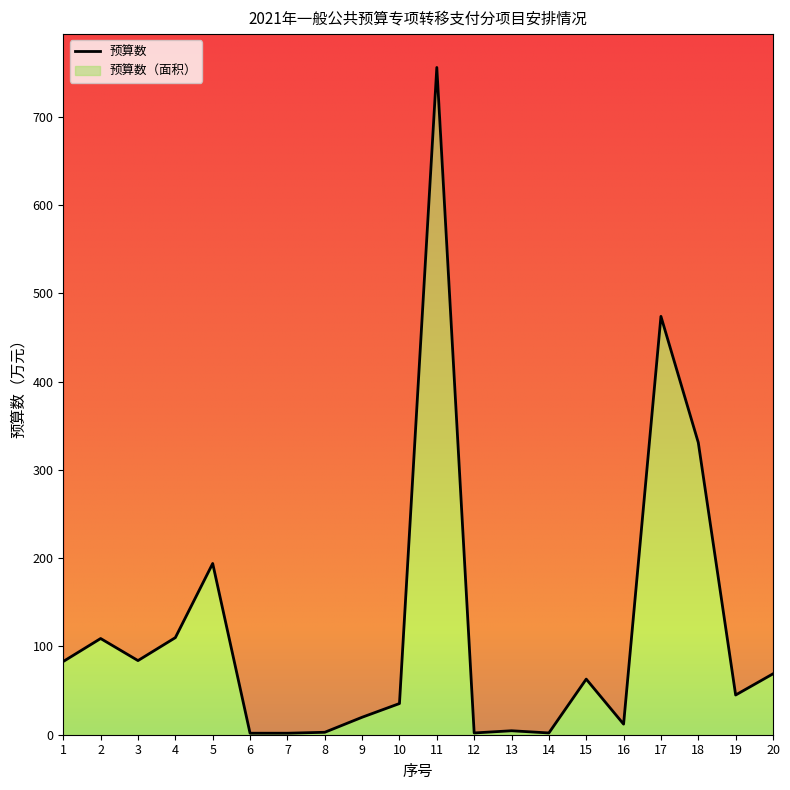

Rank the categories by value from highest to lowest.

11, 17, 18, 5, 4, 2, 3, 1, 20, 15, 19, 10, 9, 16, 13, 8, 12, 14, 6, 7